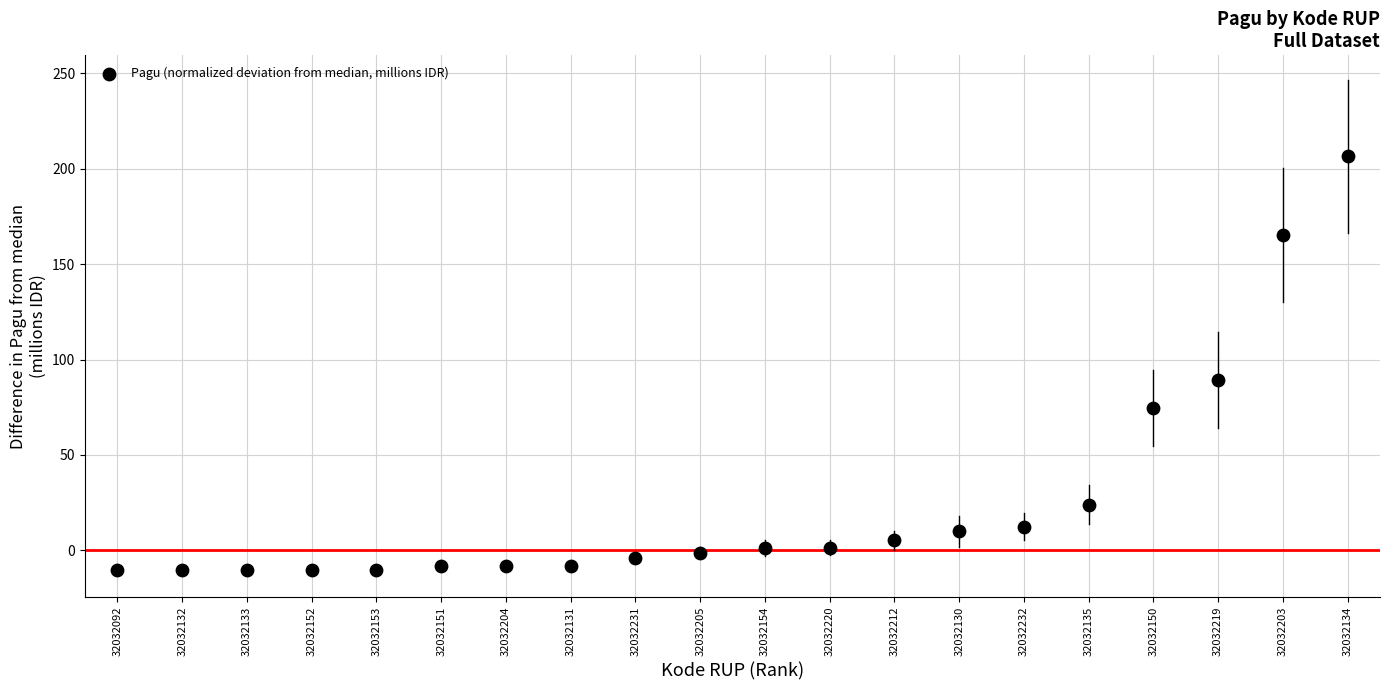

What Y value in the scatter plot is closest to 98?

89.2